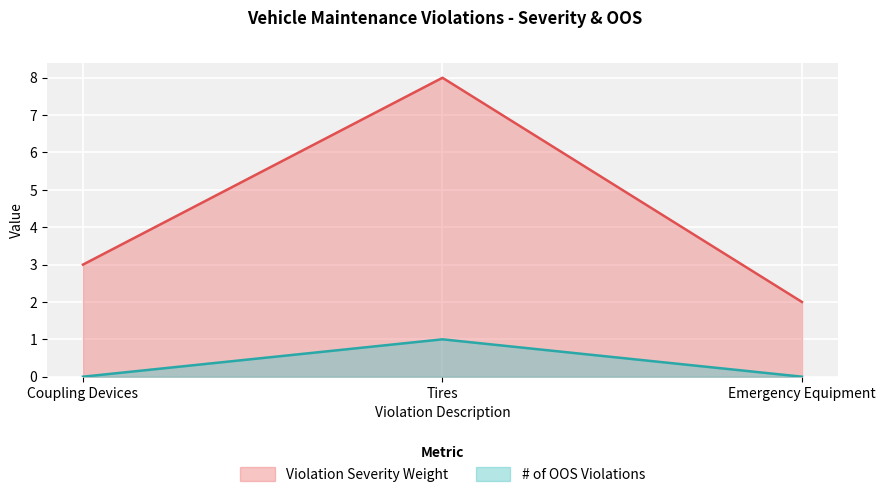

Which has a higher value, Tires or Coupling Devices?

Tires